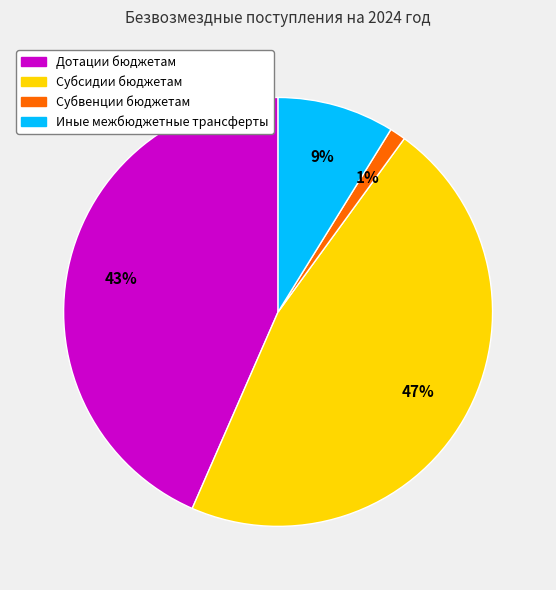

Does Дотации бюджетам account for over 50% of the chart?

No